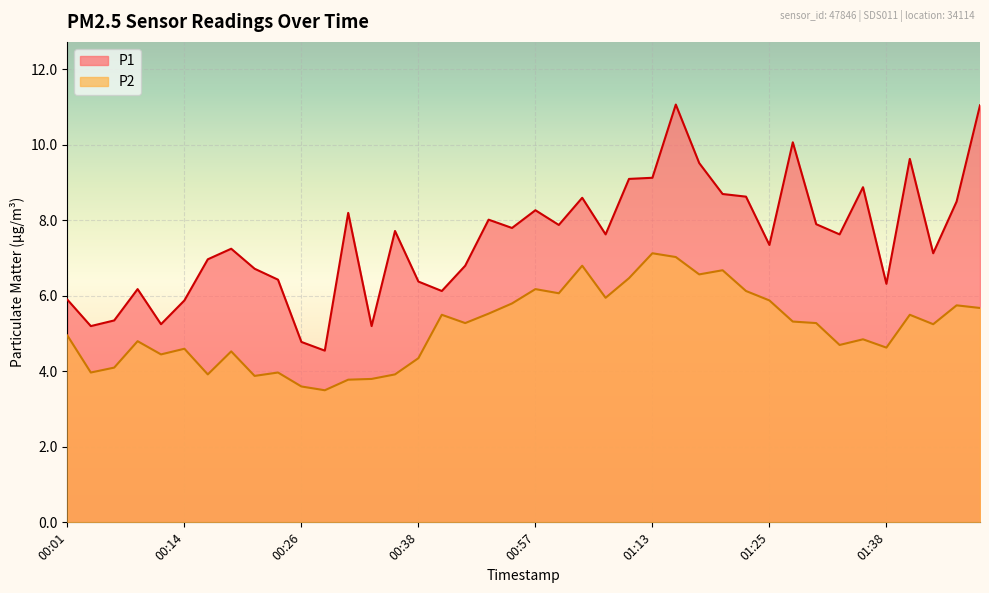

Which series has the largest total across all categories?

P1